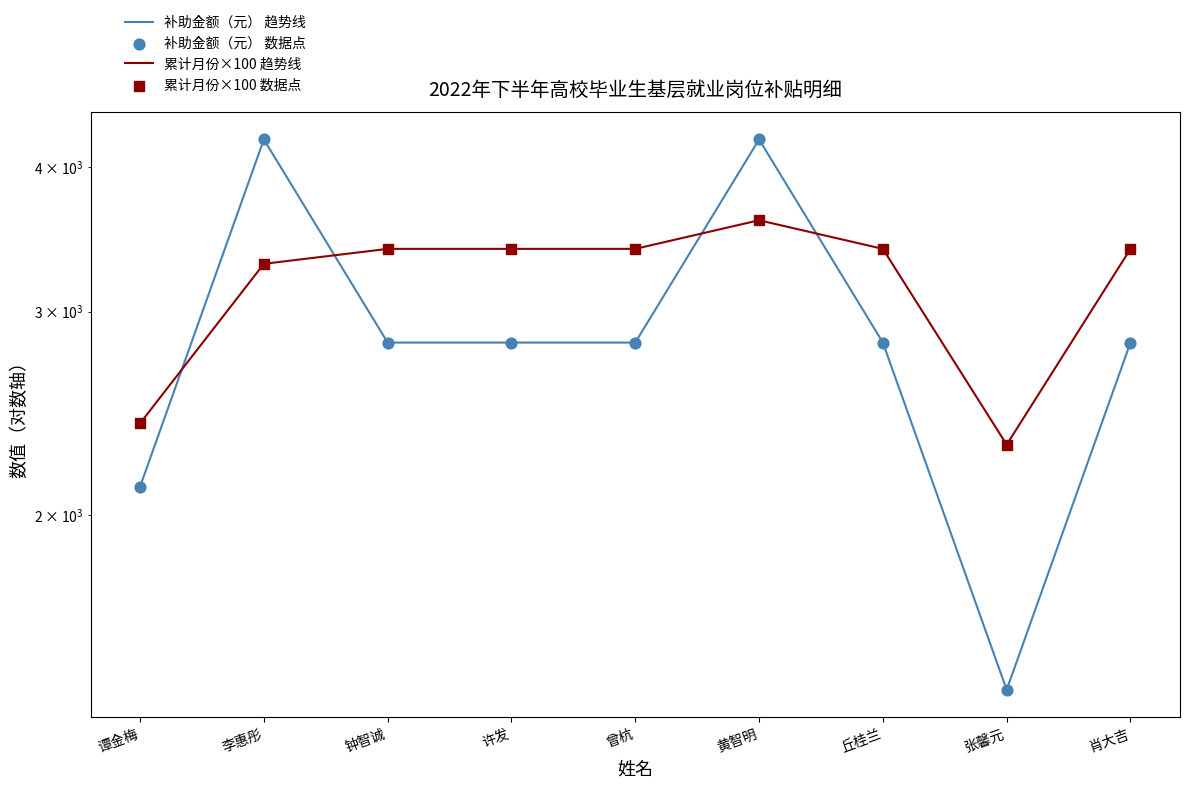

Which series has the largest total across all categories?

累计月份×100 趋势线